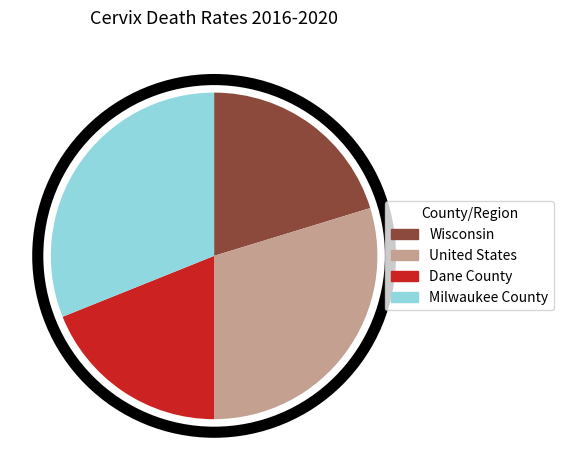

Is there a majority slice in this chart?

No